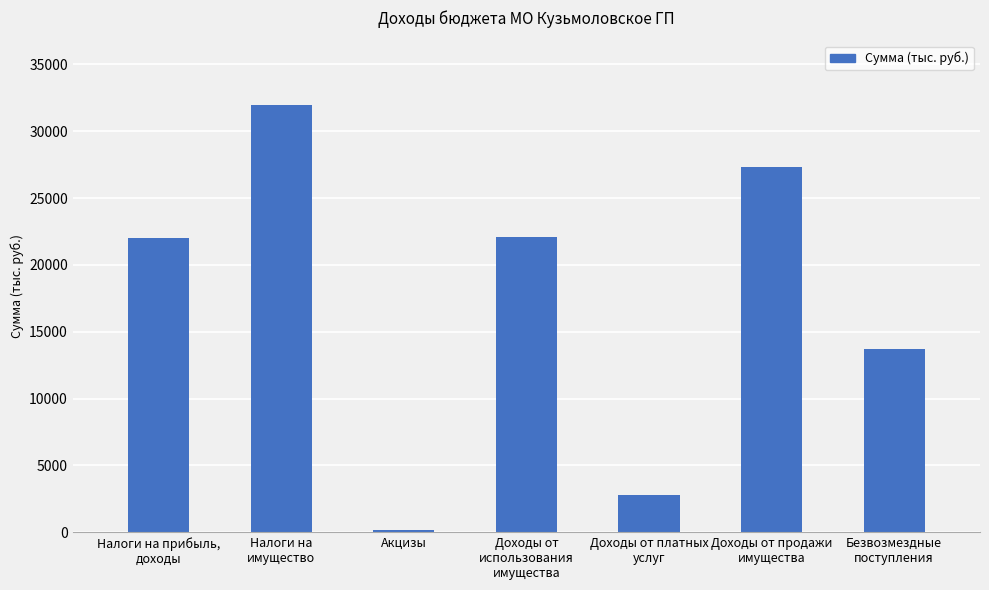

What is the ratio of the value at Доходы от платных
услуг to the value at Доходы от
использования
имущества?

0.1